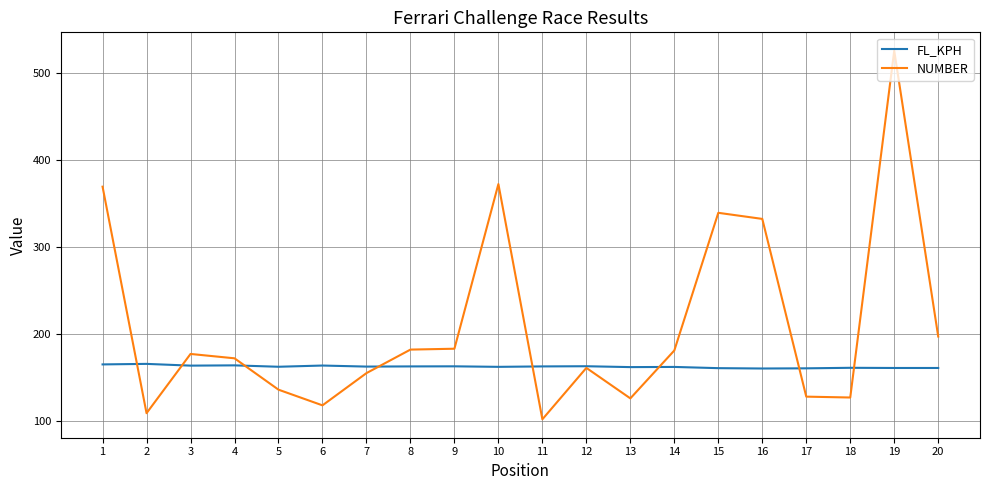

True or false: NUMBER has a value of 197.0 at 20.

True